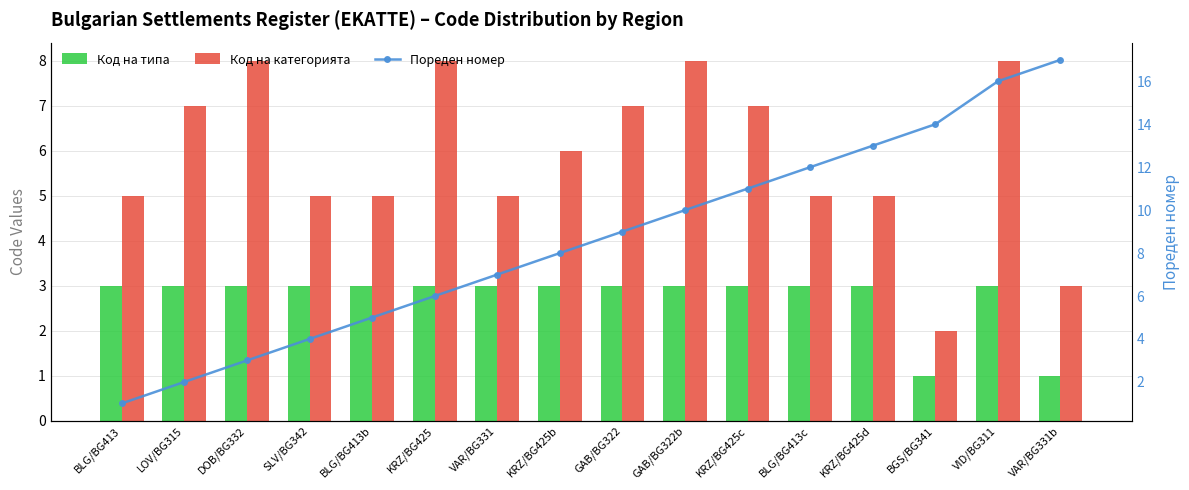

Reading left to right, list all the values displayed in this chart.

Код на типа: BLG/BG413=3	LOV/BG315=3	DOB/BG332=3	SLV/BG342=3	BLG/BG413b=3	KRZ/BG425=3	VAR/BG331=3	KRZ/BG425b=3	GAB/BG322=3	GAB/BG322b=3	KRZ/BG425c=3	BLG/BG413c=3	KRZ/BG425d=3	BGS/BG341=1	VID/BG311=3	VAR/BG331b=1
Код на категорията: BLG/BG413=5	LOV/BG315=7	DOB/BG332=8	SLV/BG342=5	BLG/BG413b=5	KRZ/BG425=8	VAR/BG331=5	KRZ/BG425b=6	GAB/BG322=7	GAB/BG322b=8	KRZ/BG425c=7	BLG/BG413c=5	KRZ/BG425d=5	BGS/BG341=2	VID/BG311=8	VAR/BG331b=3
Пореден номер: BLG/BG413=1	LOV/BG315=2	DOB/BG332=3	SLV/BG342=4	BLG/BG413b=5	KRZ/BG425=6	VAR/BG331=7	KRZ/BG425b=8	GAB/BG322=9	GAB/BG322b=10	KRZ/BG425c=11	BLG/BG413c=12	KRZ/BG425d=13	BGS/BG341=14	VID/BG311=16	VAR/BG331b=17